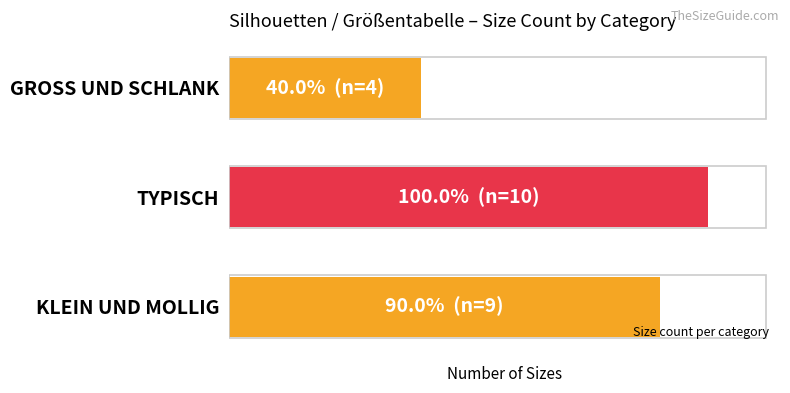

Does the chart contain any negative values?

No